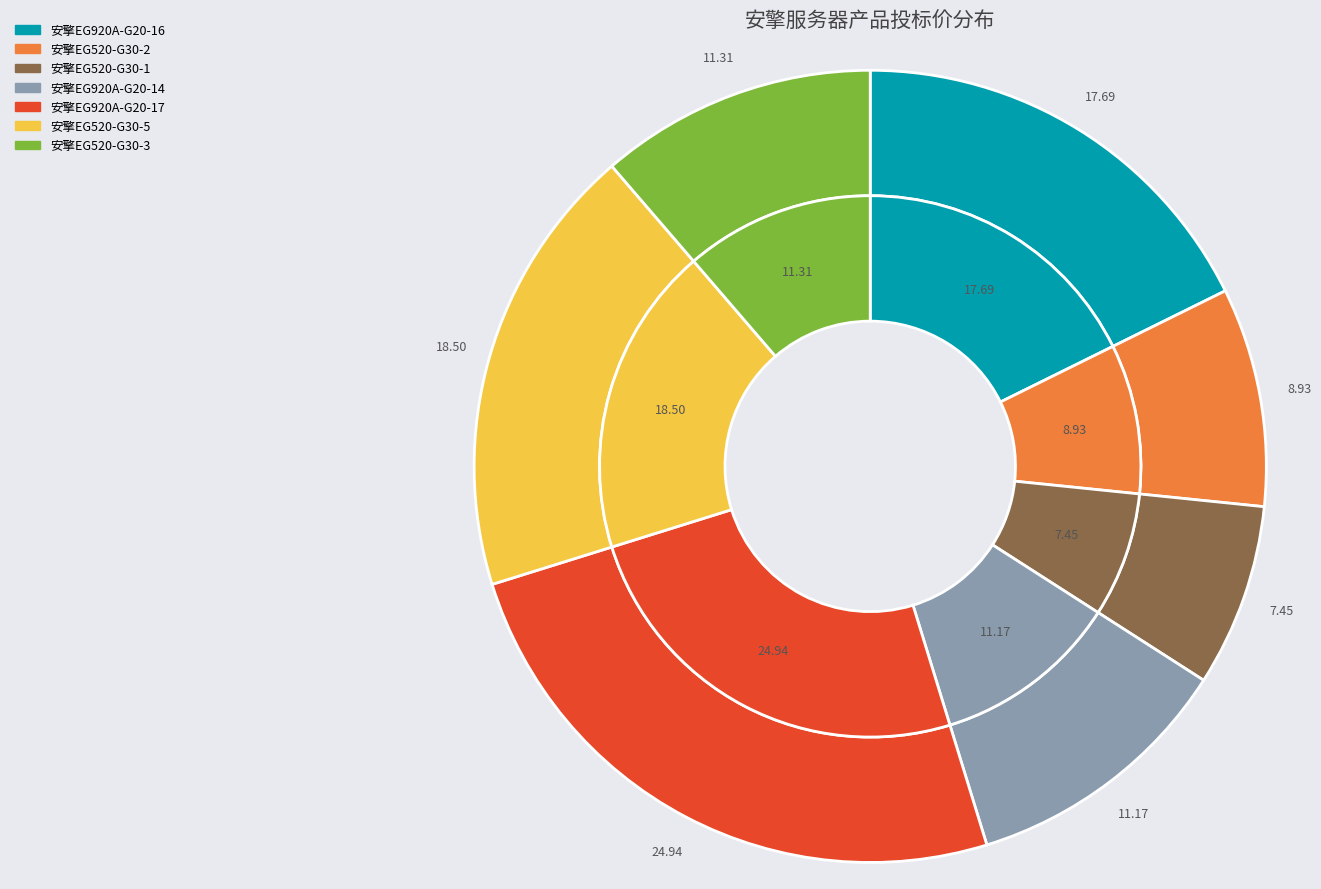

What is the total percentage of 安擎EG520-G30-2 and 安擎EG520-G30-3?

20.2%